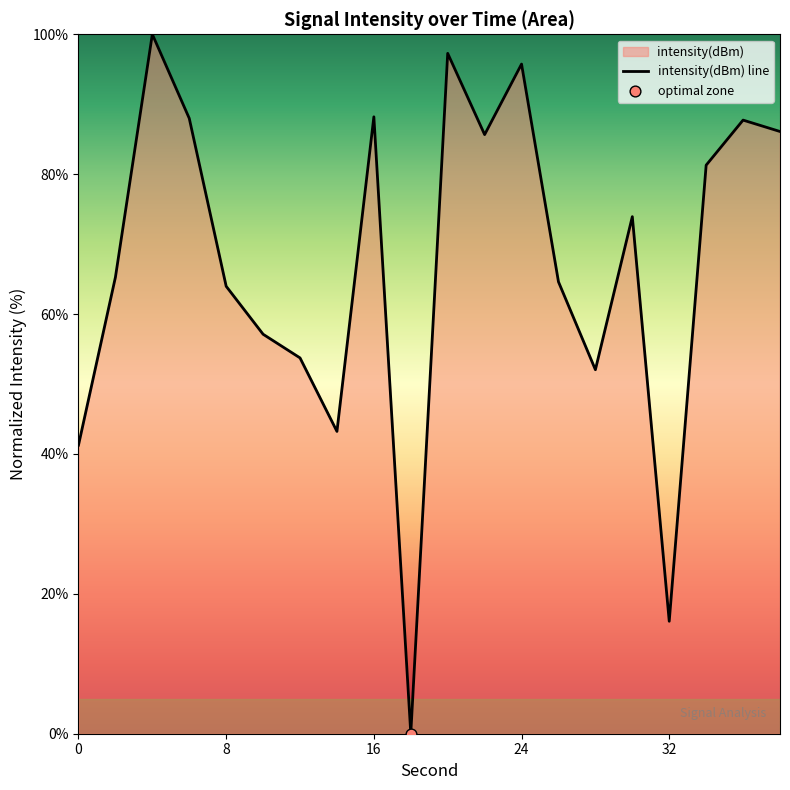

Approximately how many times larger is the value at 0 compared to 24?

0.4